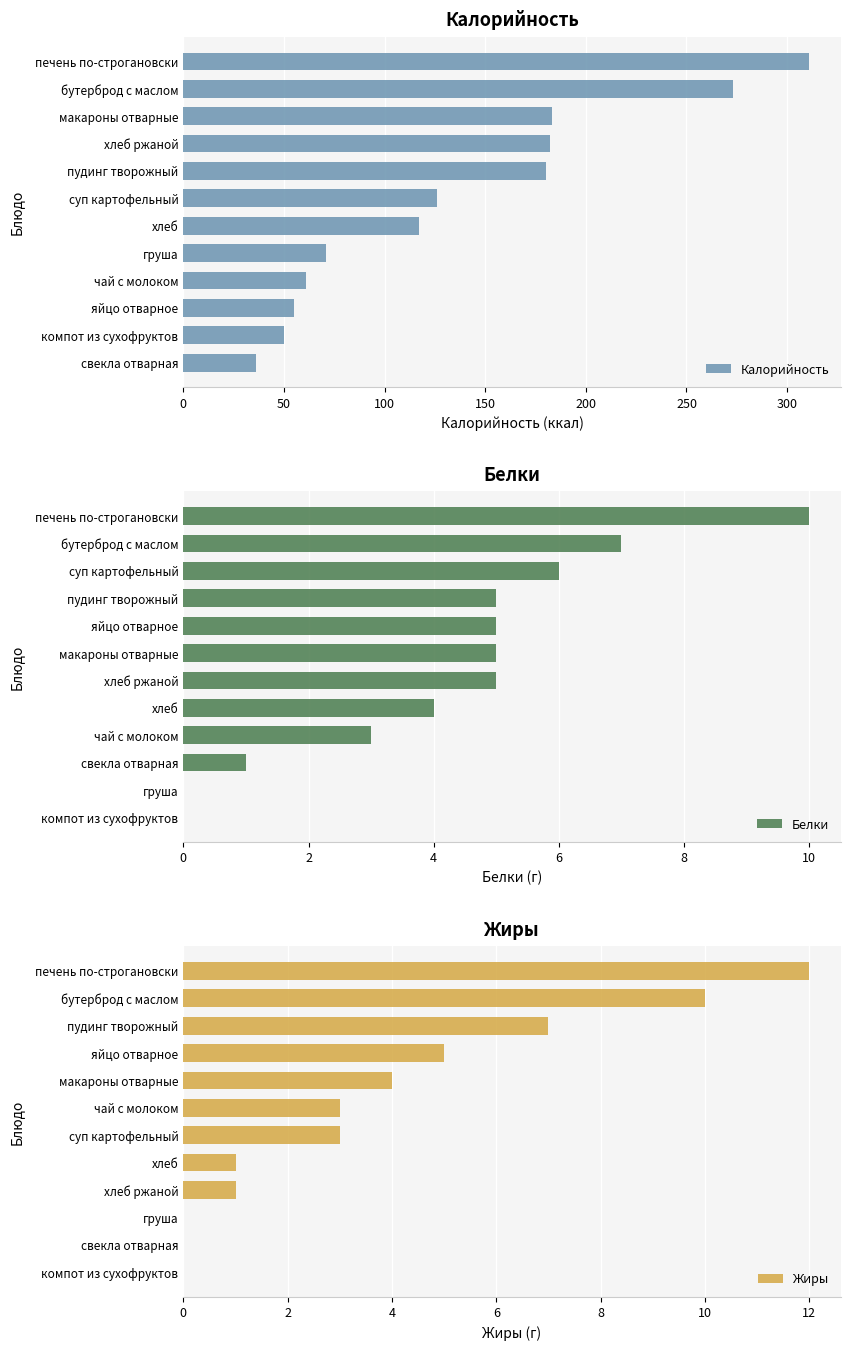

How many bars are there in each group?

3